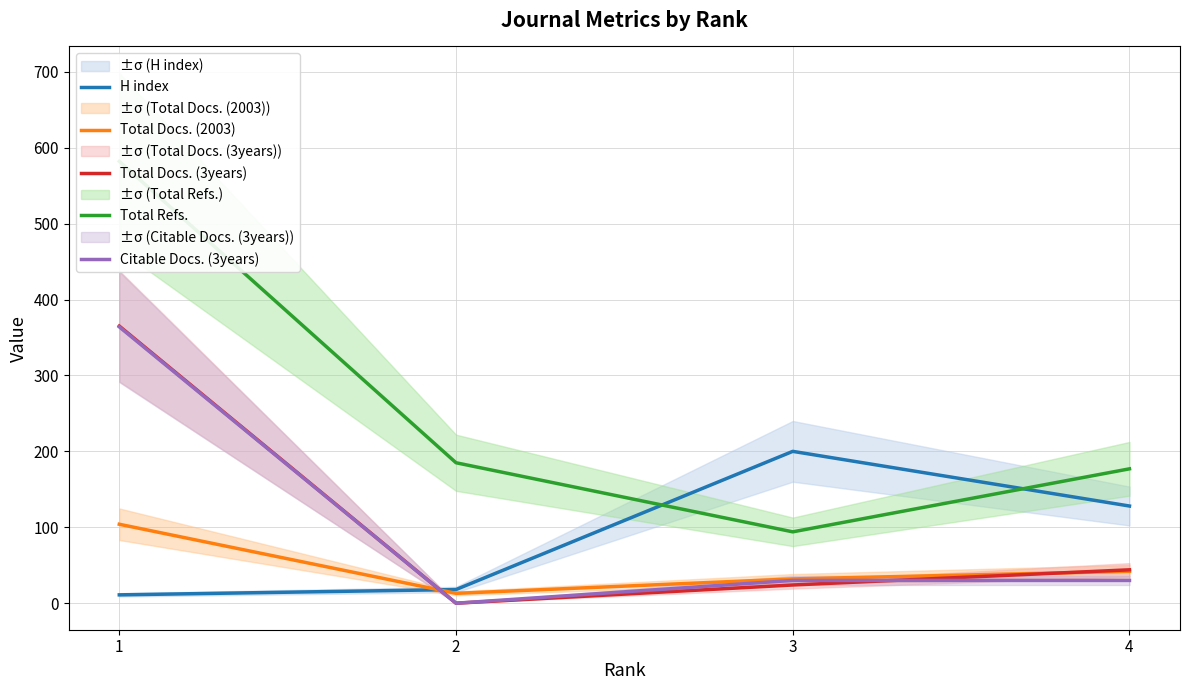

Is it true that Total Docs. (2003) equals 69 at 4?

False